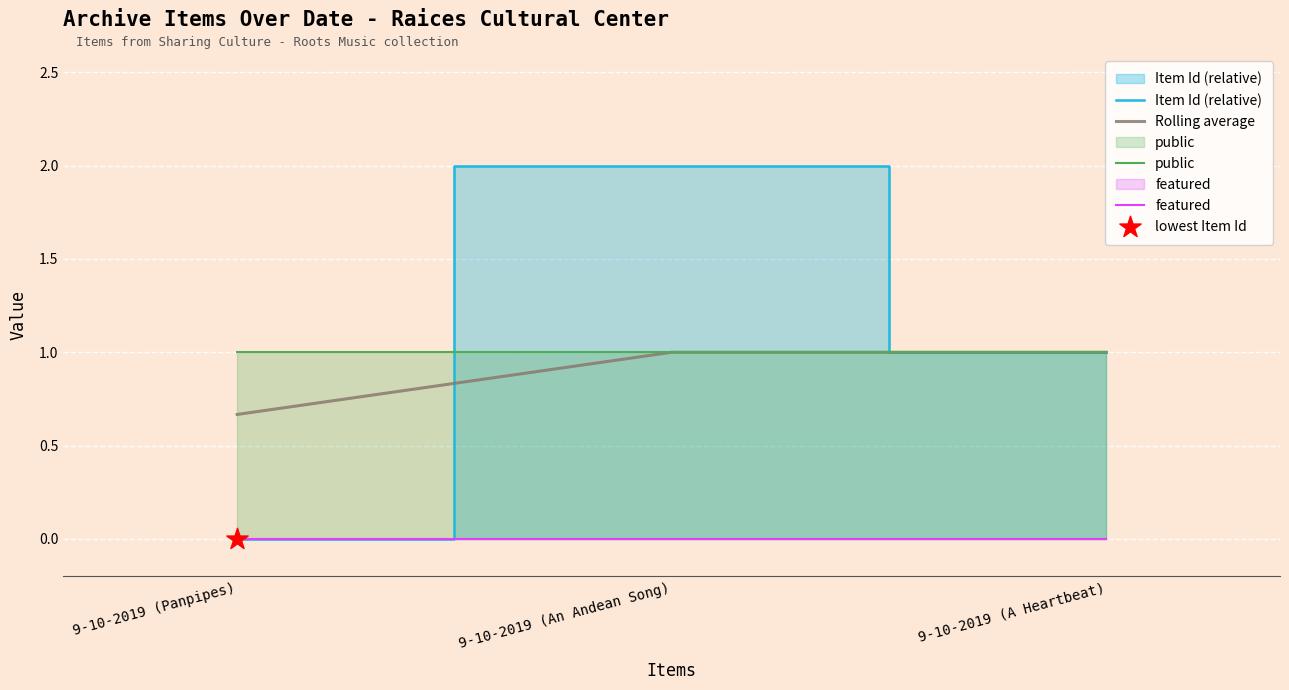

At how many categories does at least one series exceed 1?

1